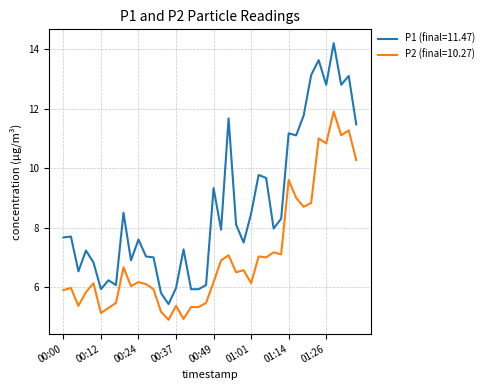

What is the maximum value for P2 (final=10.27)?

11.9